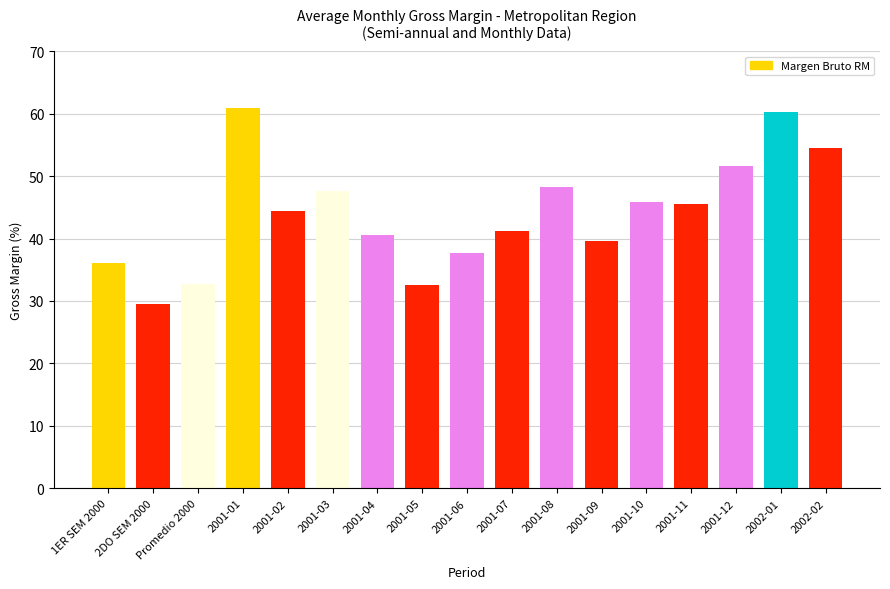

Which category has the highest value across all series?

2001-01